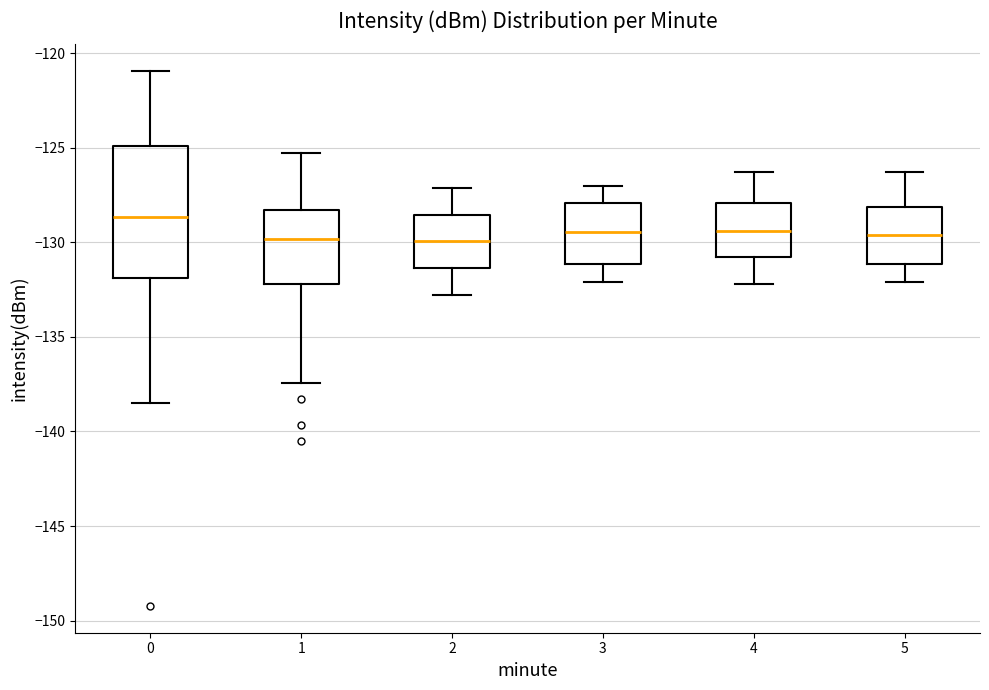

Reading left to right, transcribe this box plot: for each box, give where its median line is, the range the box spans, and where its two whiskers end, as read against the y-axis. The values are not printed on the chart, so give them approximately, as read against the axis.

0: median -128.5, box -132.0 to -125.0, whiskers -138.5 to -121.0
1: median -130.0, box -132.0 to -128.5, whiskers -137.5 to -125.5
2: median -130.0, box -131.5 to -128.5, whiskers -133.0 to -127.0
3: median -129.5, box -131.0 to -128.0, whiskers -132.0 to -127.0
4: median -129.5, box -130.5 to -128.0, whiskers -132.0 to -126.5
5: median -129.5, box -131.0 to -128.0, whiskers -132.0 to -126.5